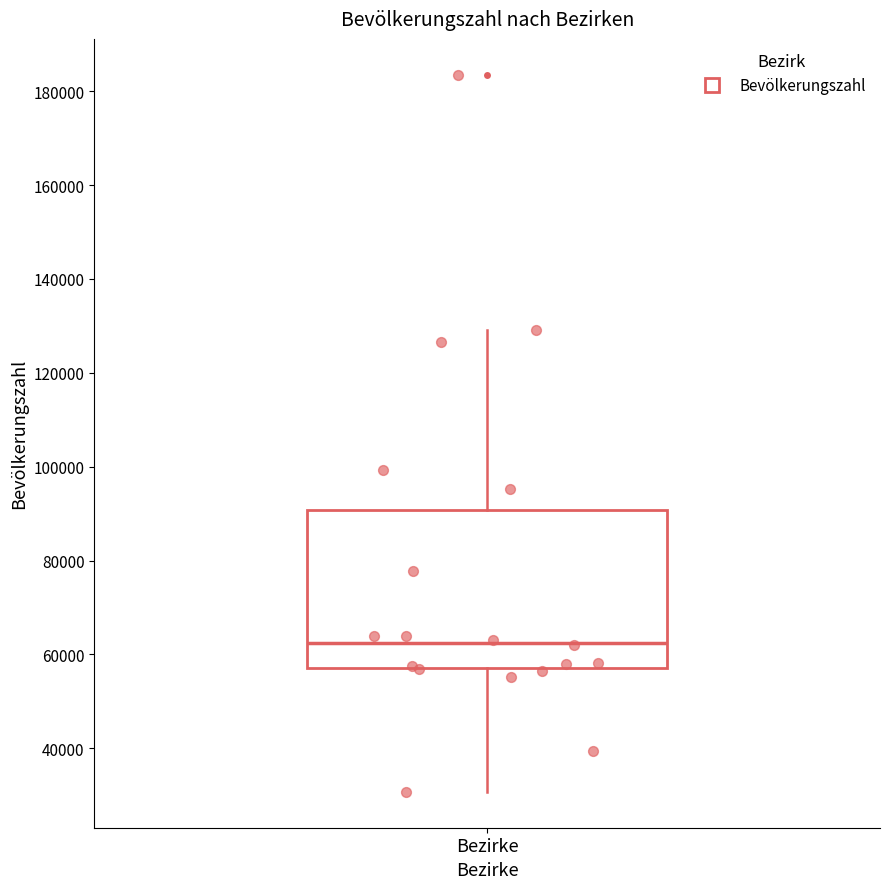

Where does the lower whisker of the box for Bezirke end on the y-axis? The values are not printed on the chart, so give them approximately, as read against the axis.

30000